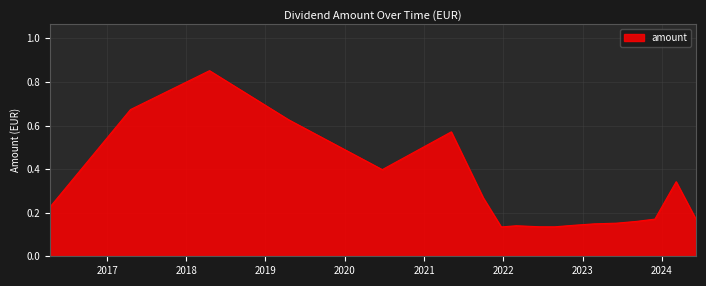

Does the chart display data point markers on the line(s)?

No